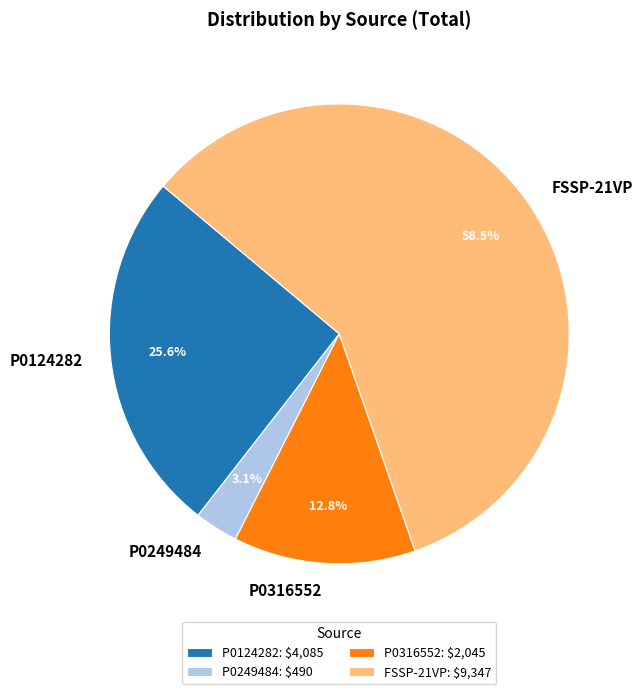

What percentage is the P0316552 slice, to the nearest percent?

13%